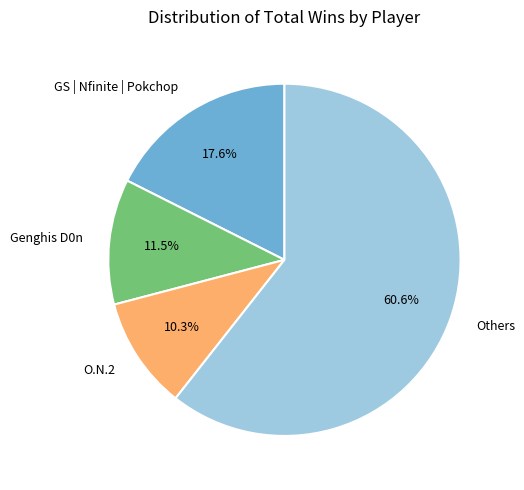

Rank the categories by value from highest to lowest.

Others, GS | Nfinite | Pokchop, Genghis D0n, O.N.2